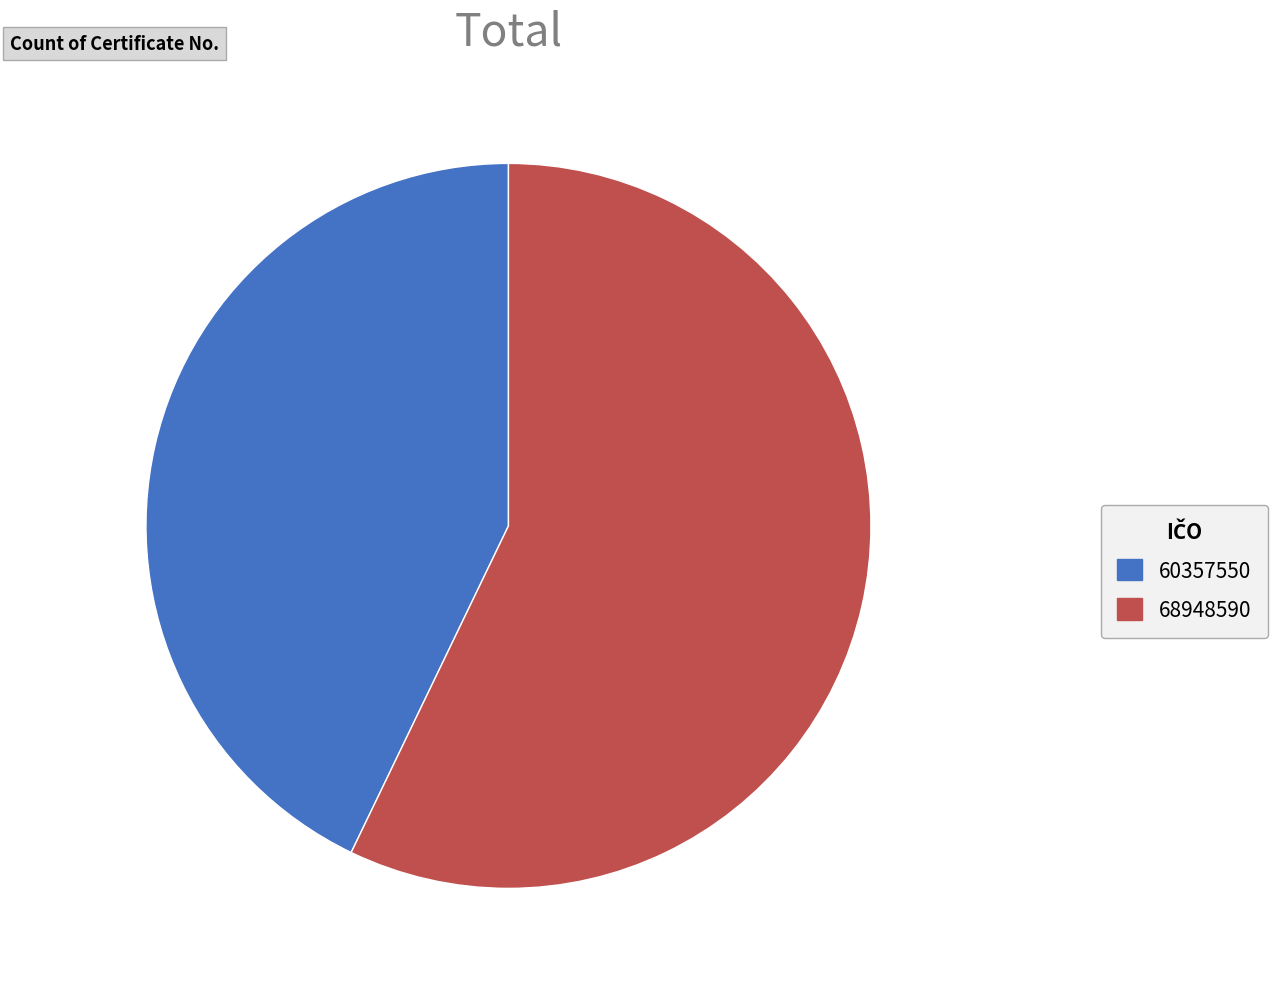

Rank the categories by value from highest to lowest.

68948590, 60357550